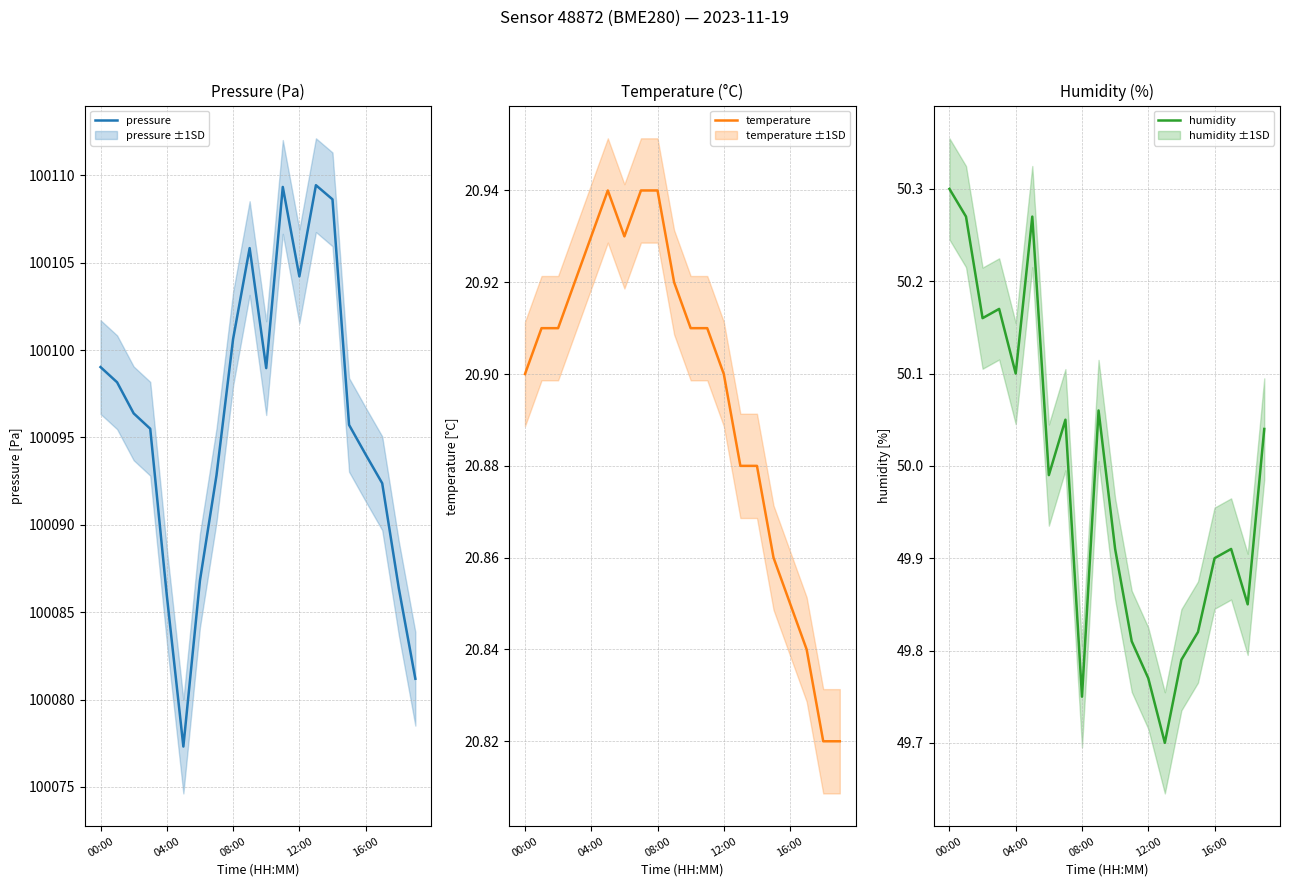

True or false: temperature has a value of 20.9 at 00:00.

True